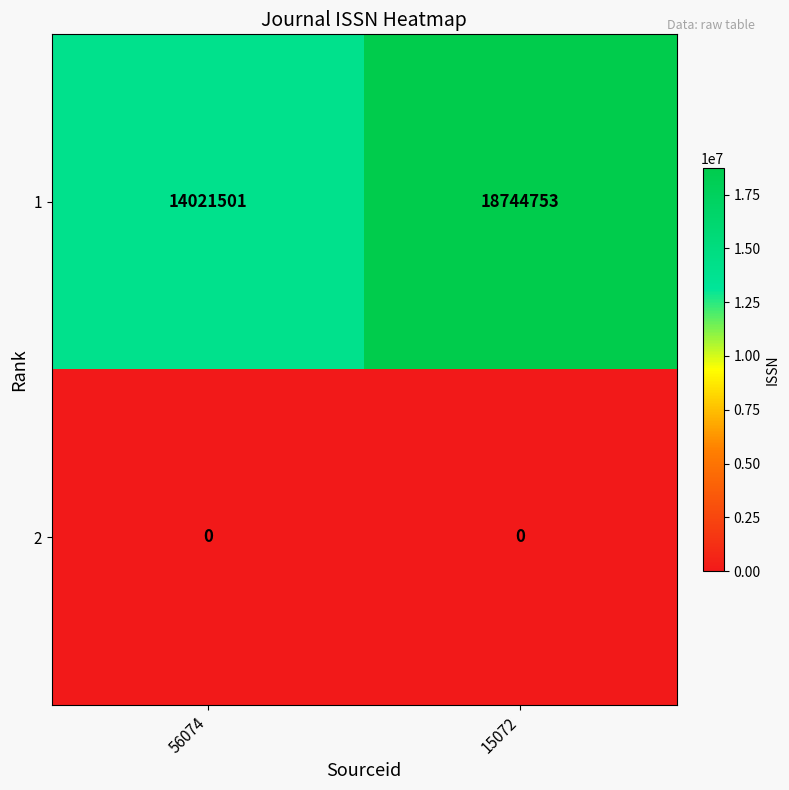

Which series changed the most between 56074 and 15072?

1